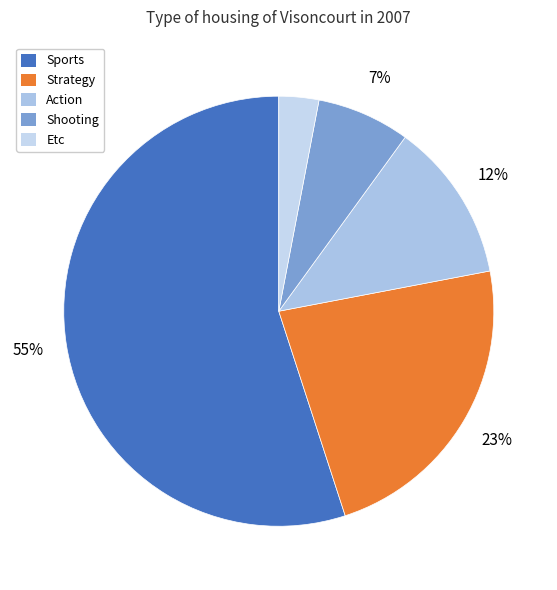

True or false: Sports accounts for 55% of the total.

True